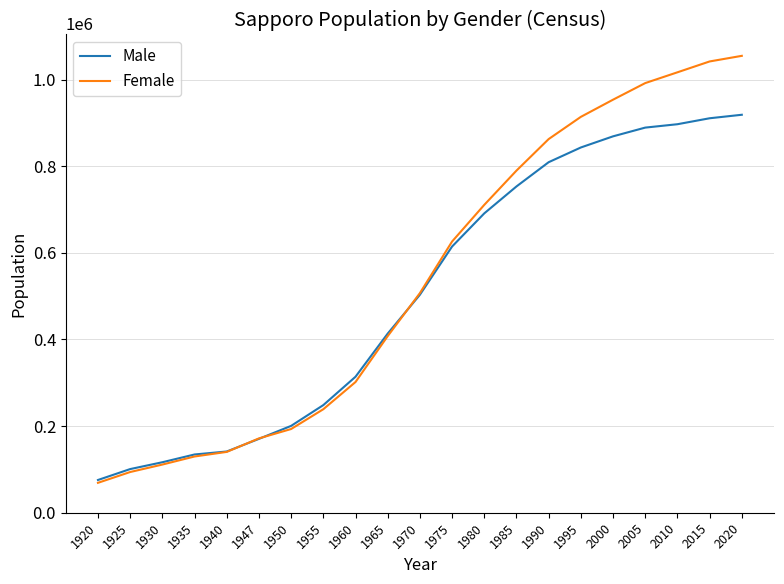

List the series in order of their overall mean, highest first.

Female, Male